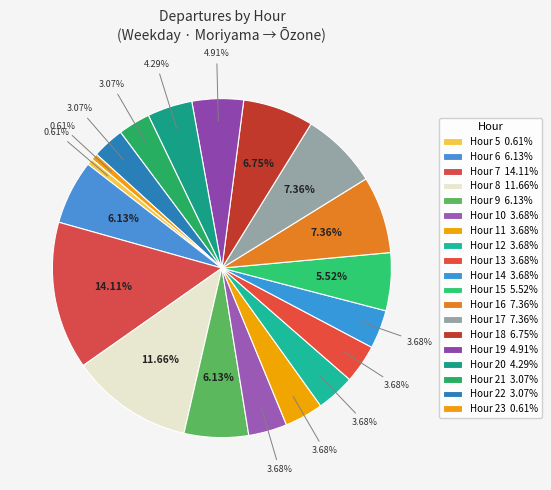

Count the number of slices in the pie.

19